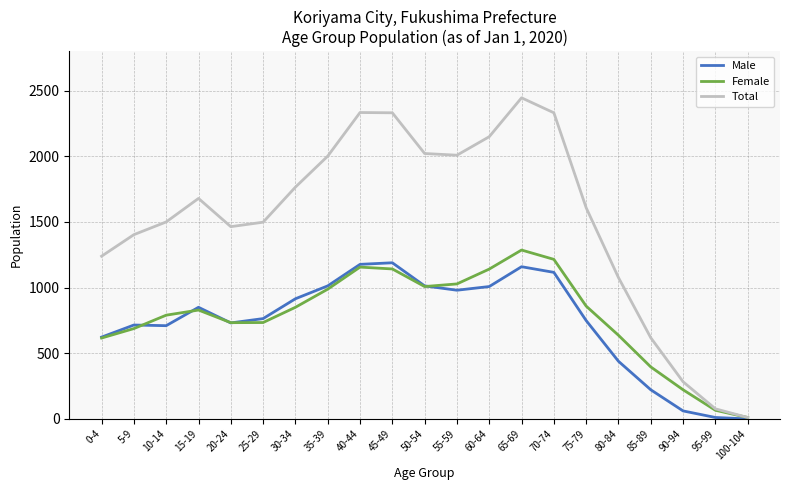

What are all the series names shown in the legend?

Male, Female, Total